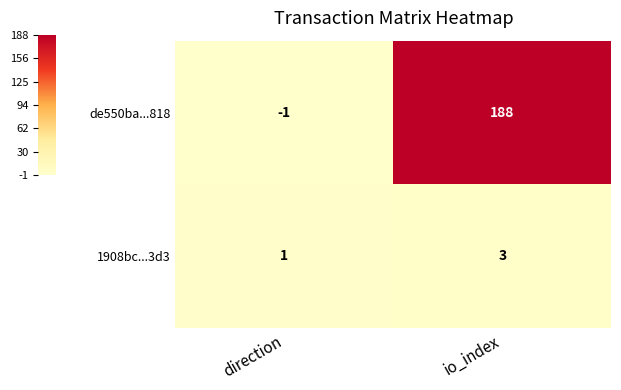

Reading left to right, transcribe all the data shown in this chart.

de550ba...818: -1	188
1908bc...3d3: 1	3